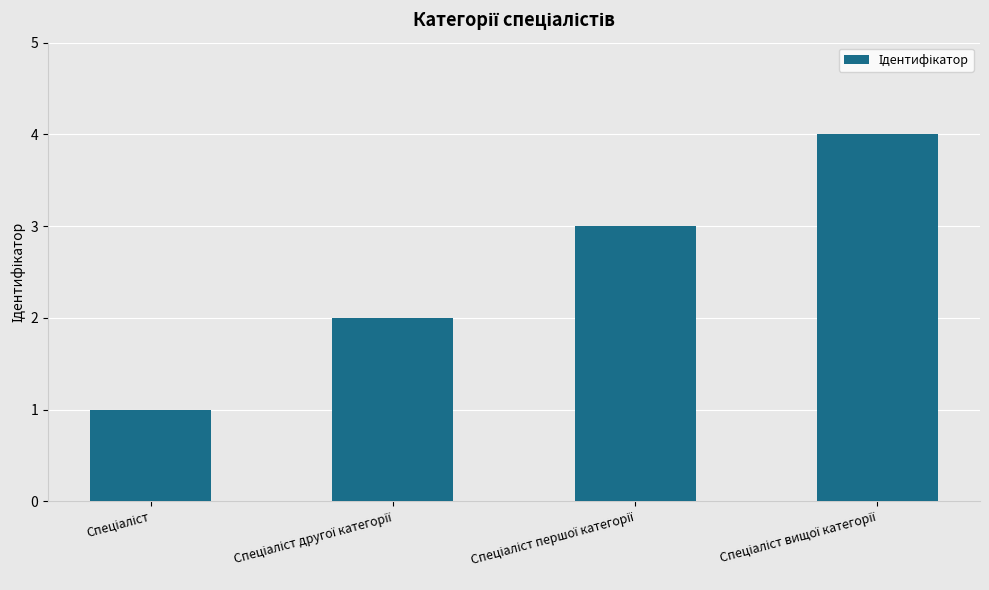

What is the difference between the maximum and minimum values?

3